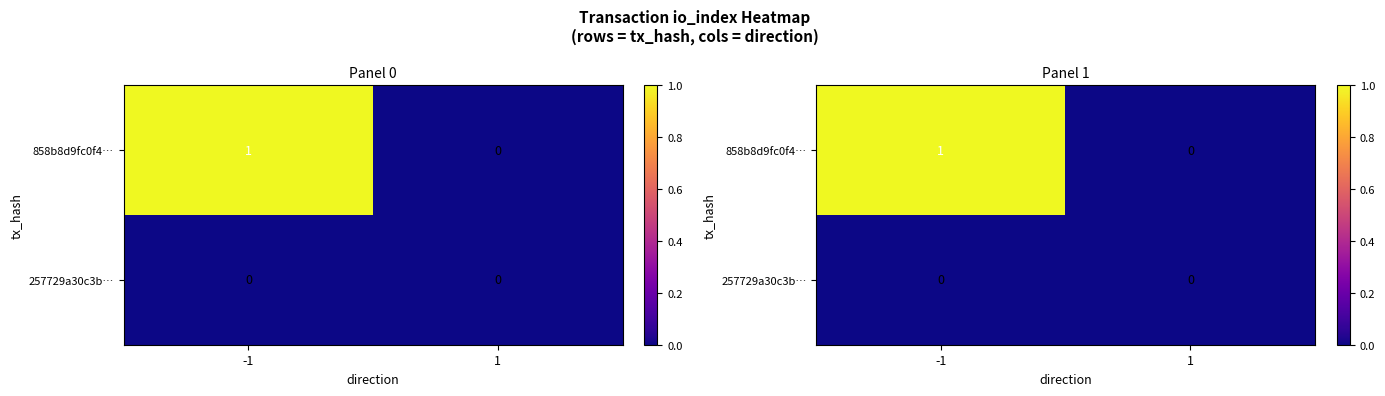

Which series has the widest spread of values?

858b8d9fc0f4…